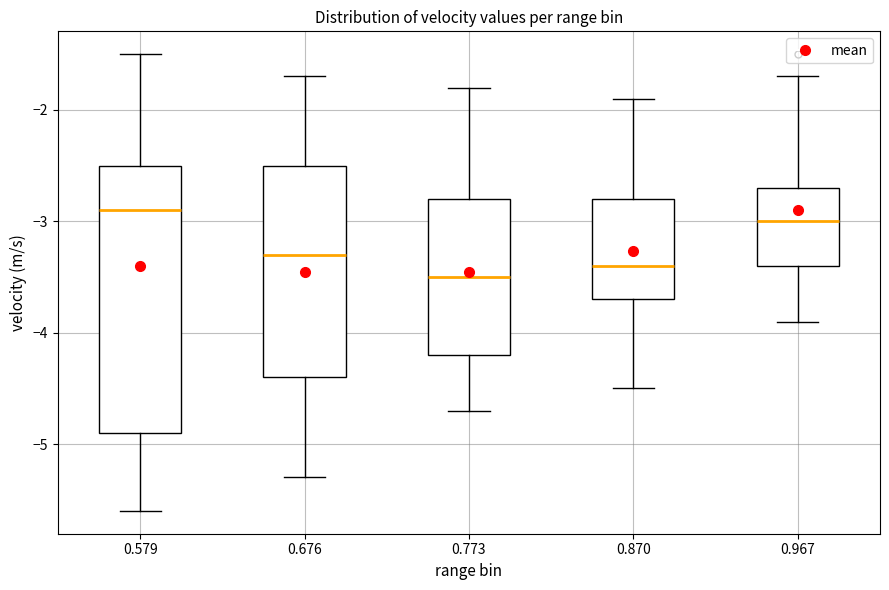

Where is the lower edge of the box at x = 0.579 on the y-axis? The values are not printed on the chart, so give them approximately, as read against the axis.

-4.9